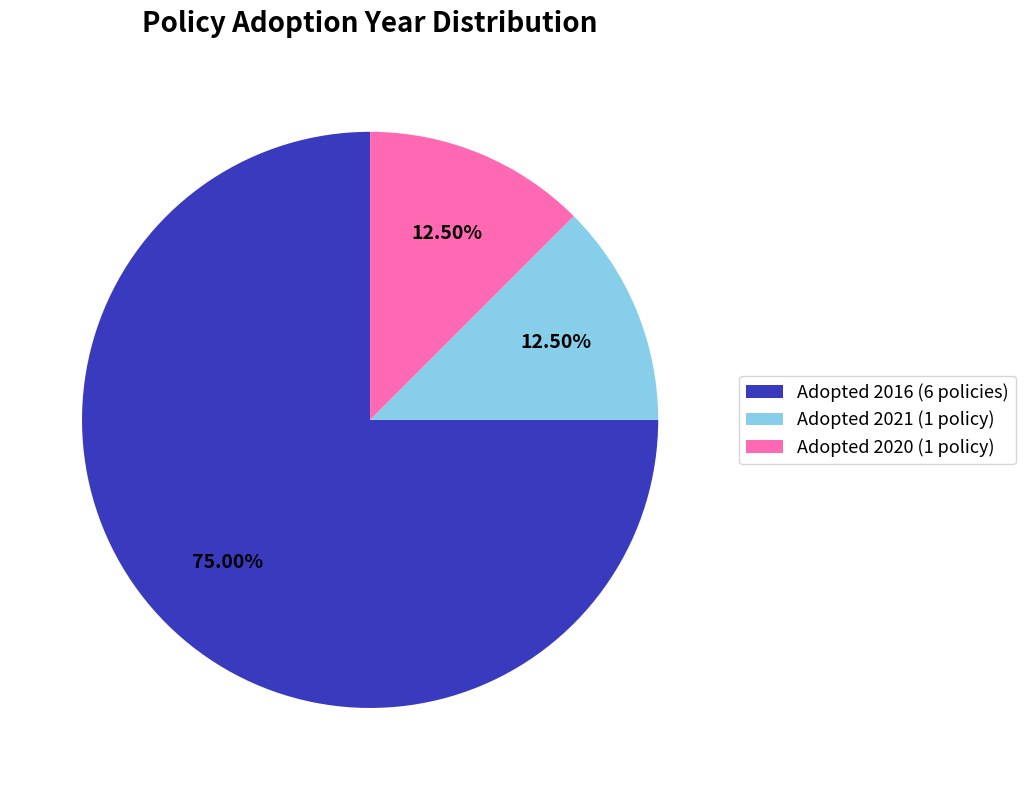

Does Adopted 2016 (6 policies) represent more than half of the total?

Yes